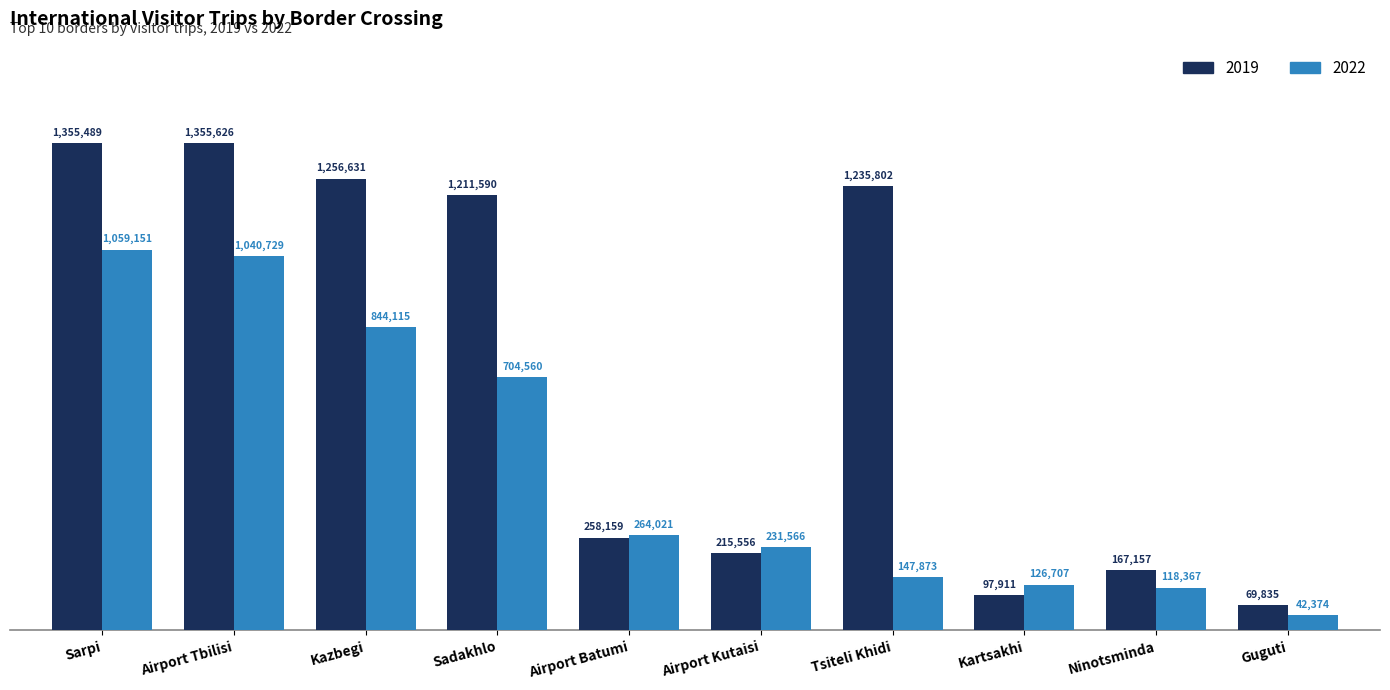

At which category is the sum across all series the highest?

Sarpi